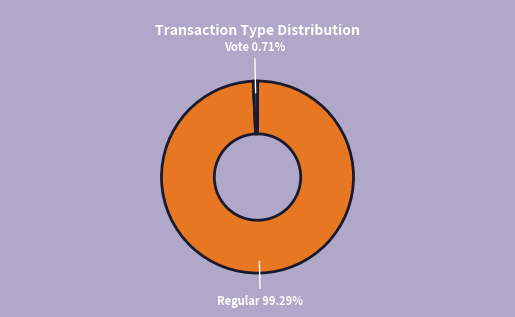

True or false: Regular accounts for 88% of the total.

False